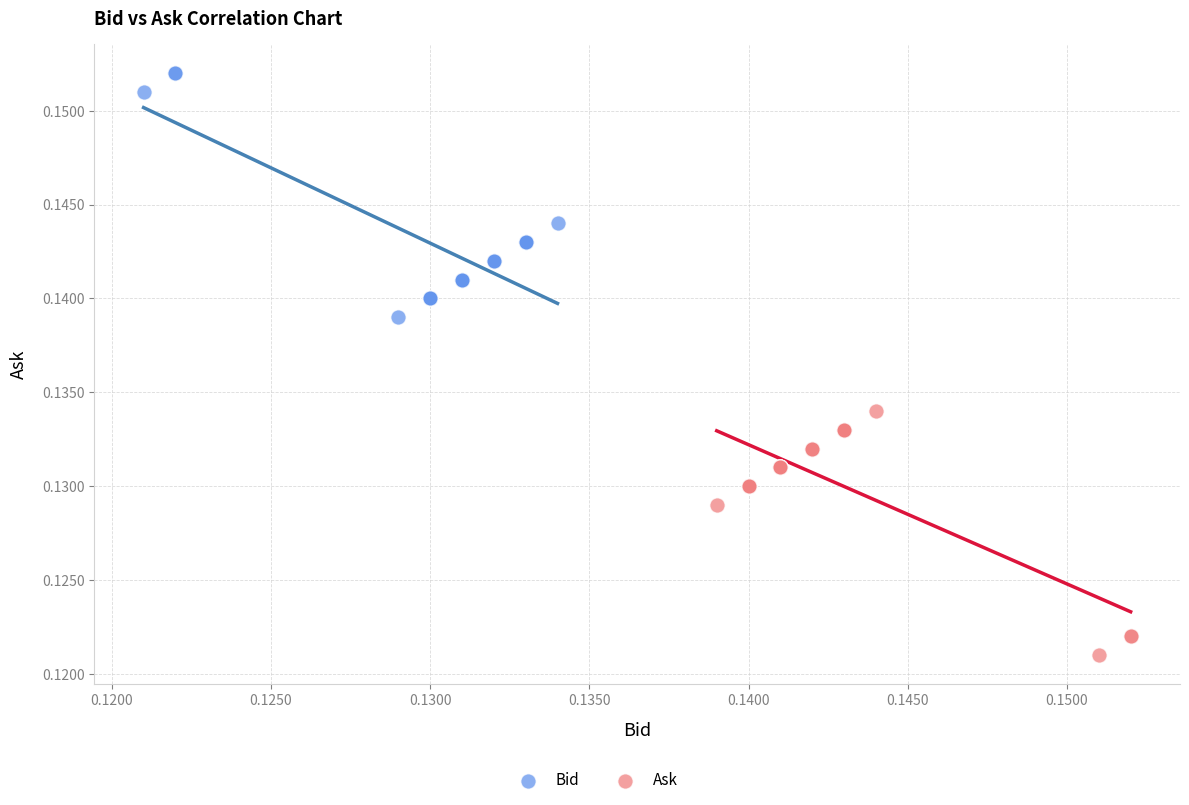

Which series reaches the maximum Y coordinate?

Bid